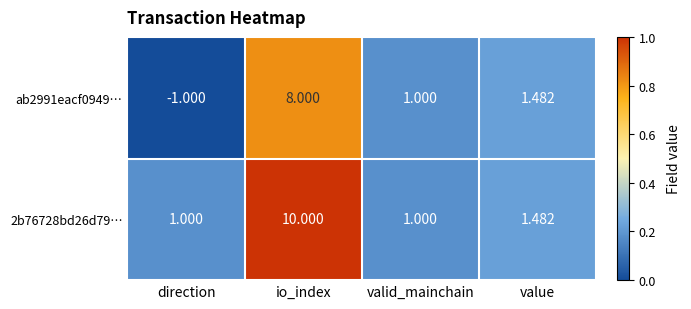

Where is ab2991eacf0949… nearest to the value 3?

value